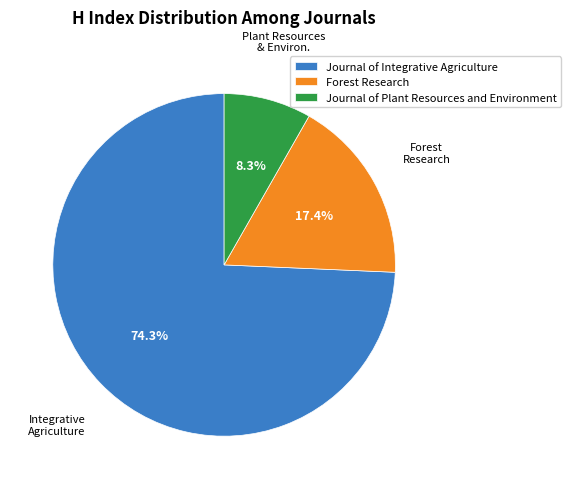

True or false: Journal of Integrative Agriculture accounts for 74% of the total.

True